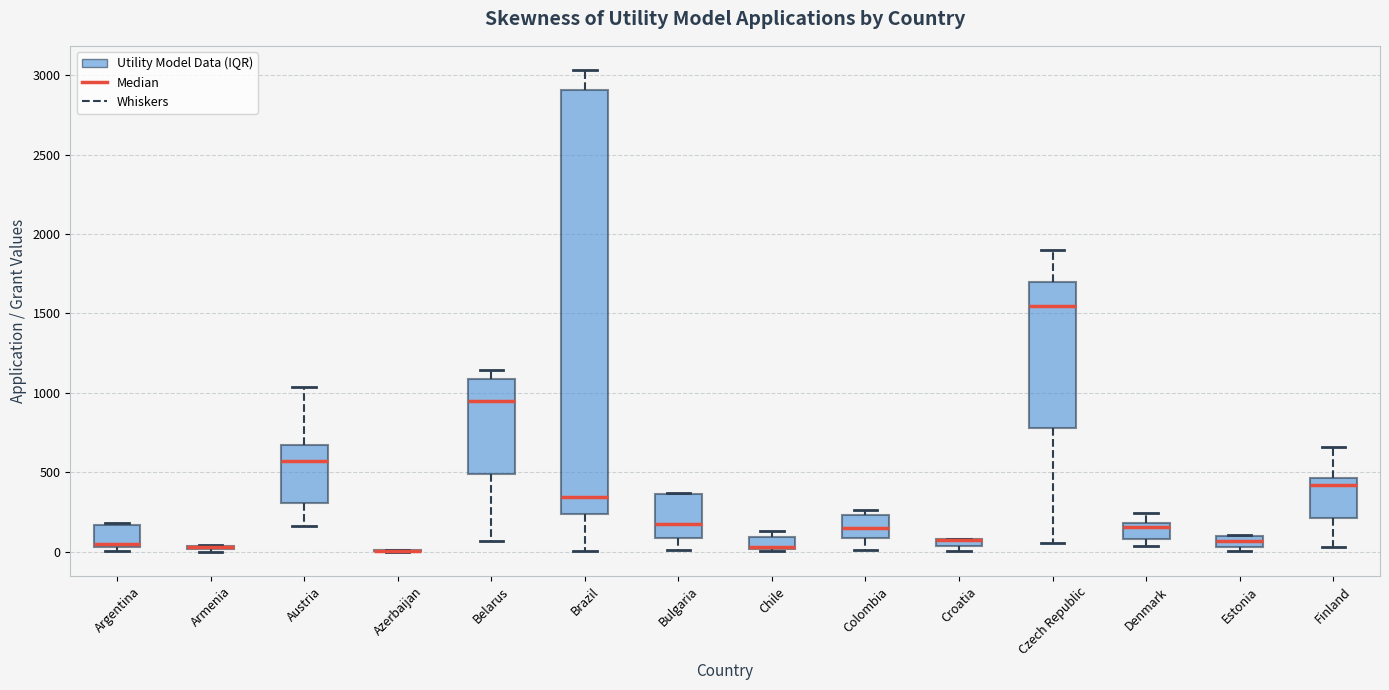

Where does the median line of the box for Belarus sit on the y-axis? The values are not printed on the chart, so give them approximately, as read against the axis.

950